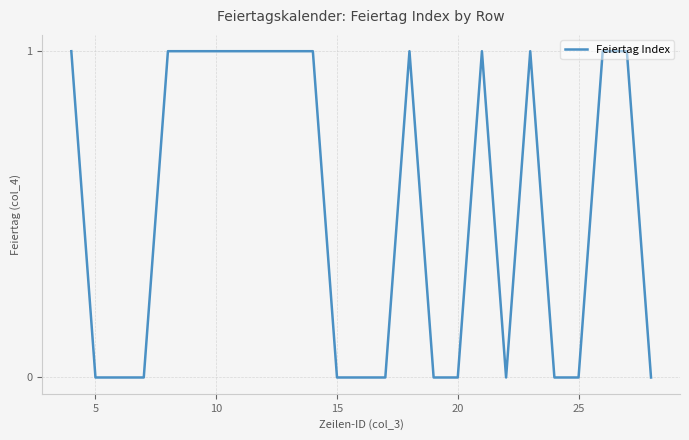

Does the chart have visible grid lines?

Yes